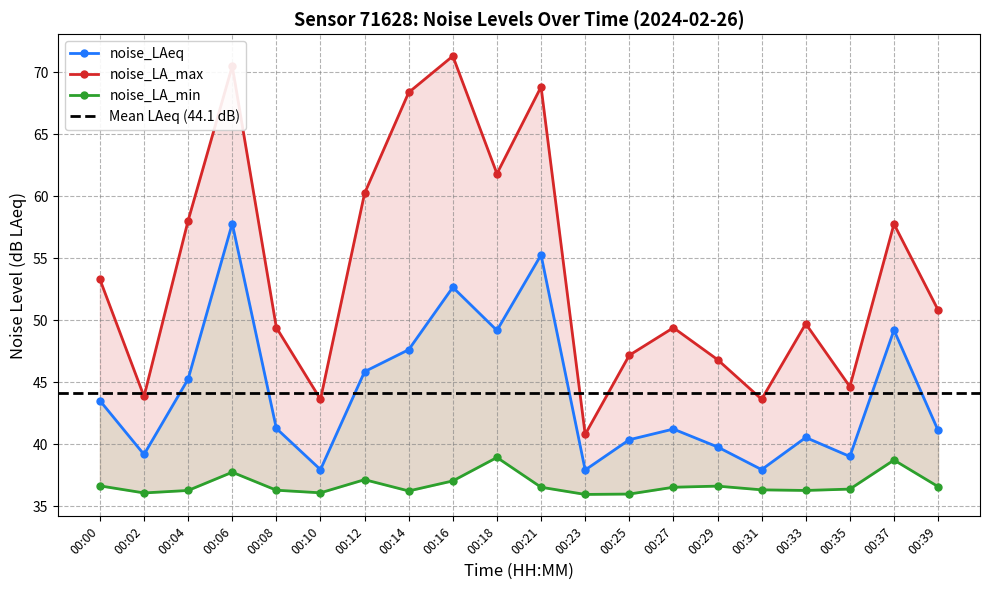

What is the maximum value for noise_LAeq?

57.8